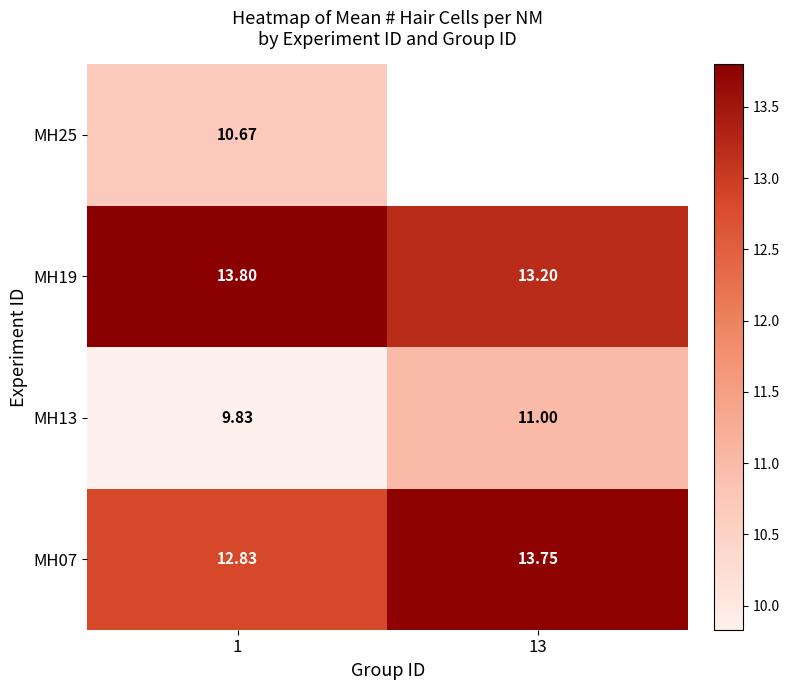

What is the difference between the highest and lowest values at 1?

4.0